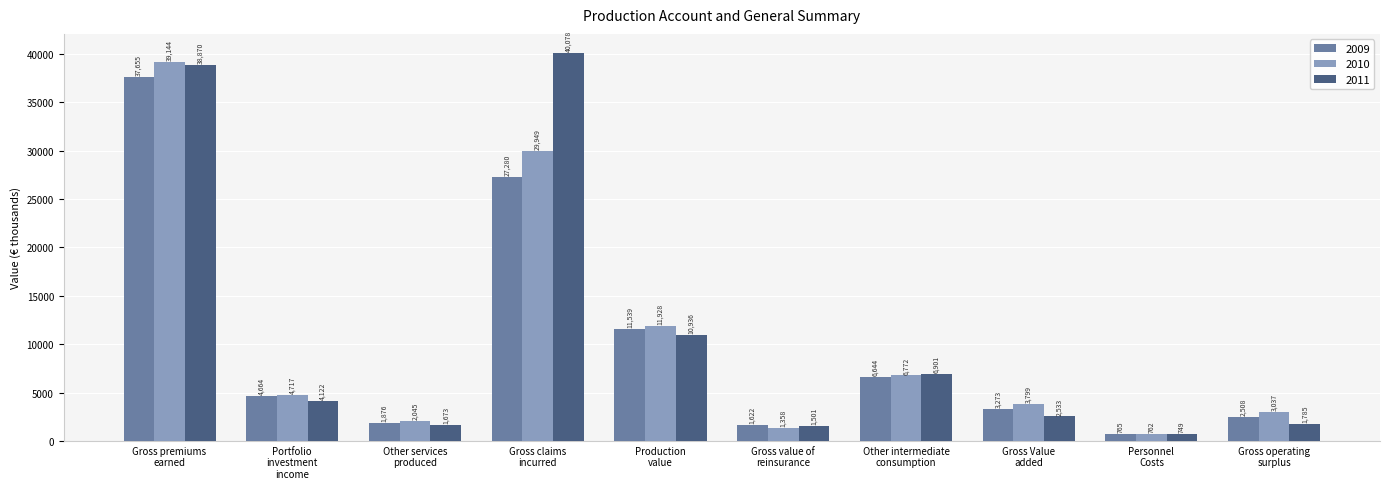

At which label does 2010 first exceed 4717?

Gross premiums
earned